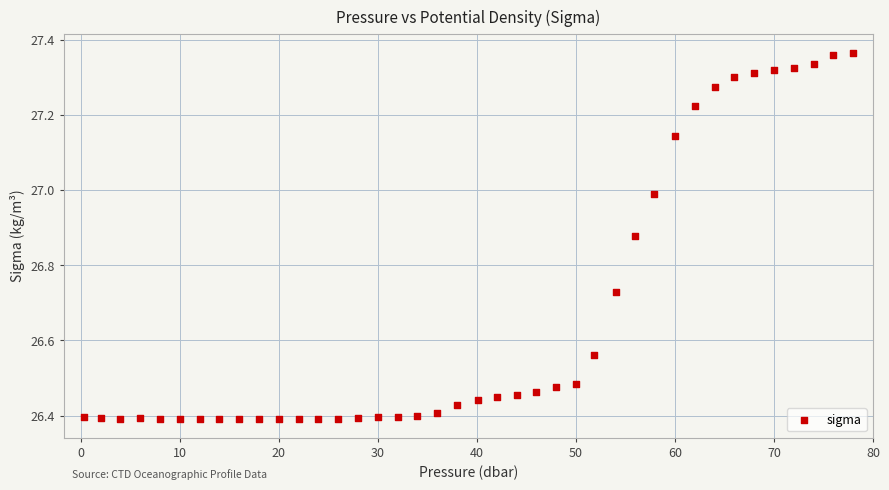

What is the range of Y values (max minus min)?

1.0